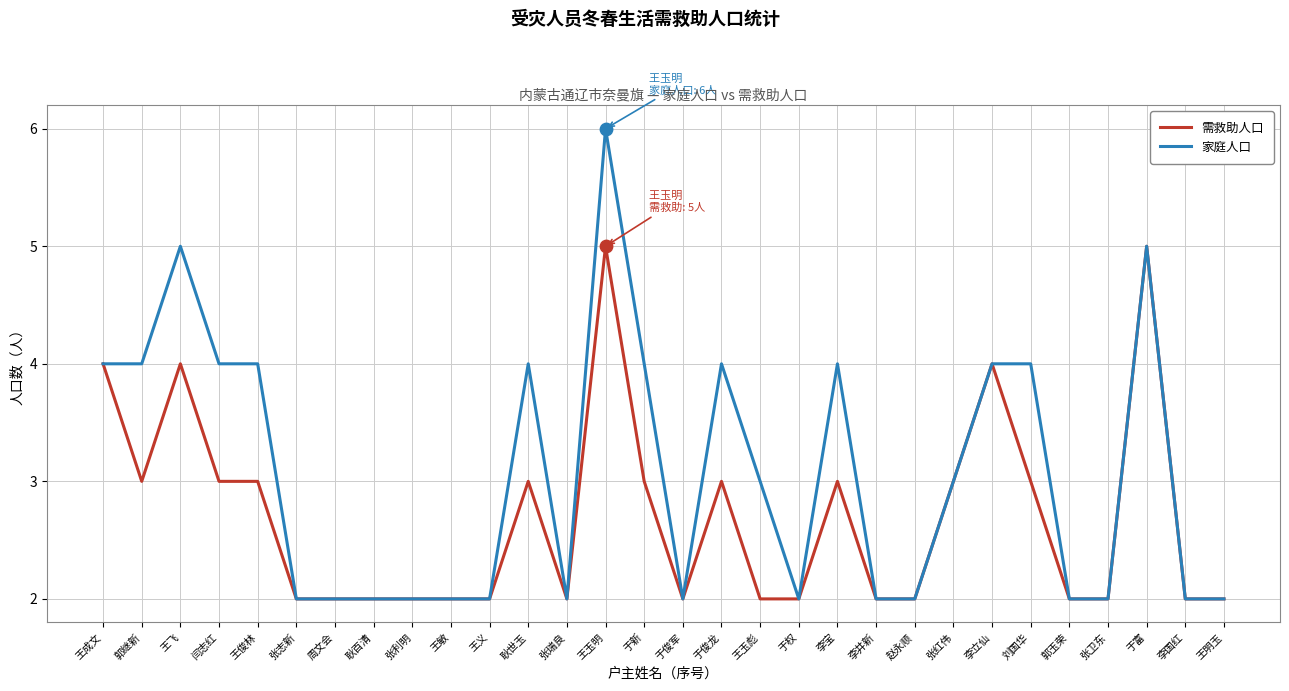

What are all the series names shown in the legend?

需救助人口, 家庭人口